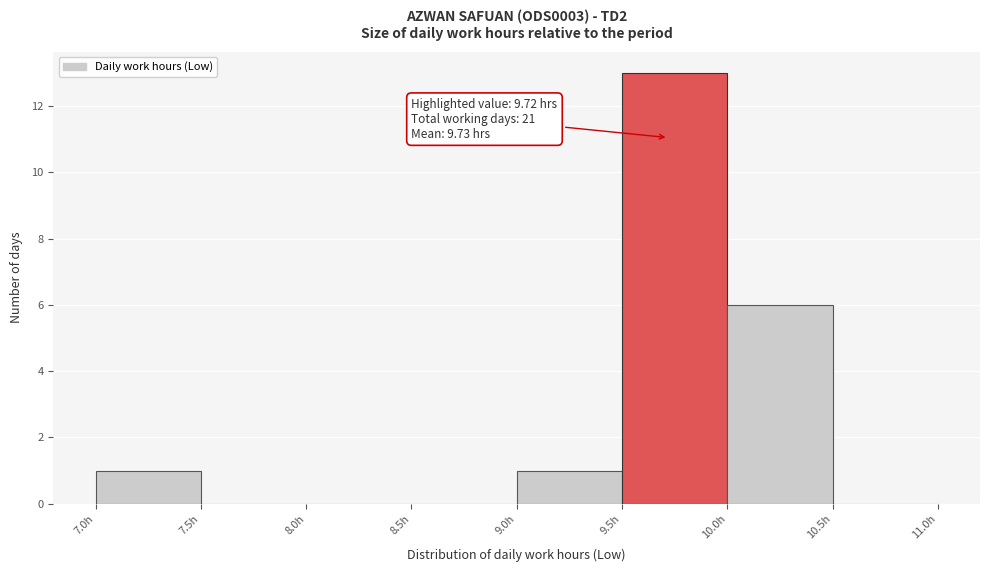

Over which range of the x-axis is the bar tallest?

9.5 to 10.0